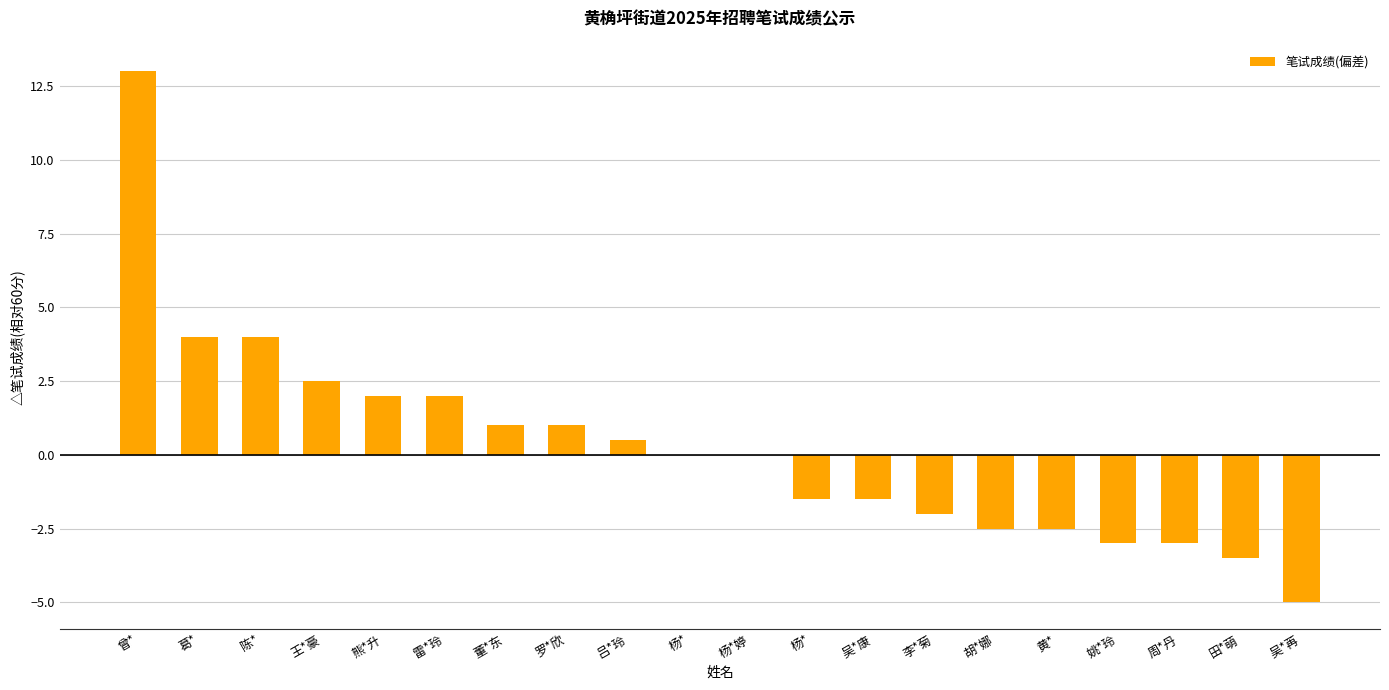

Which category has the lowest value across all series?

吴*苒